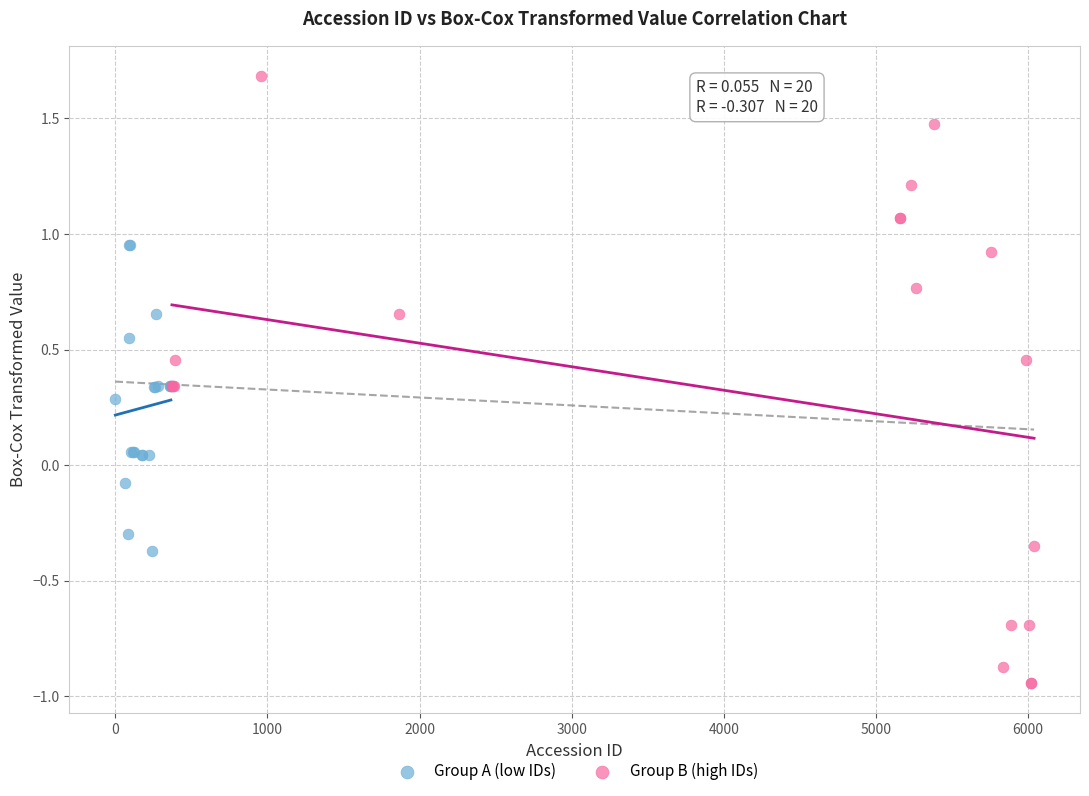

Which series reaches the minimum Y coordinate?

Group B (high IDs)